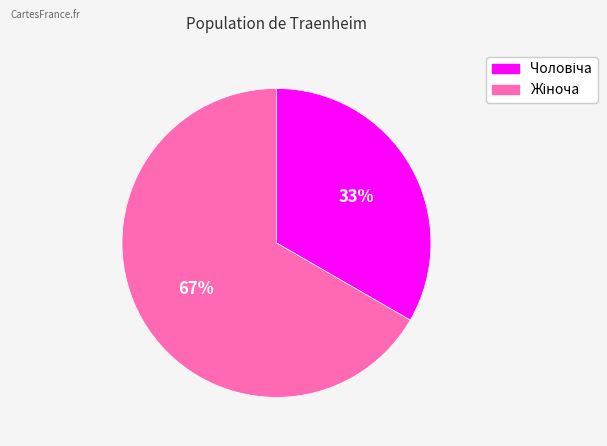

To the nearest percent, what is the average slice percentage?

50%